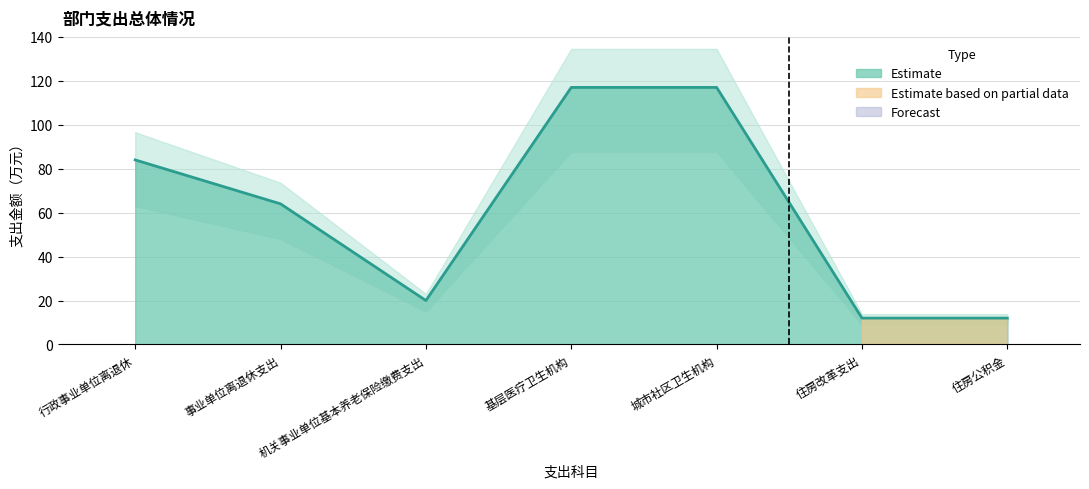

How many points are lower than both their immediate neighbors (excluding endpoints)?

1